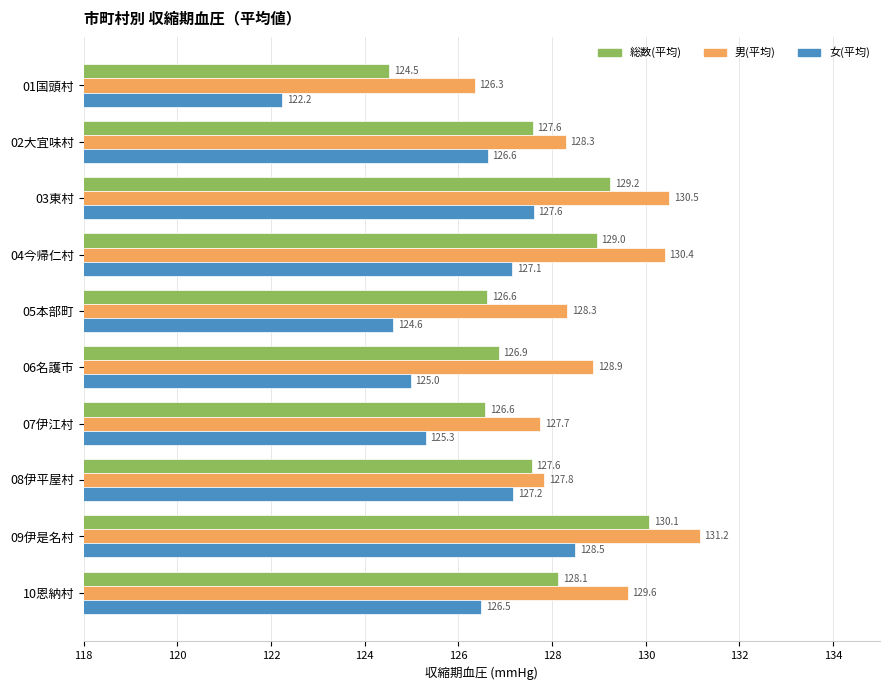

Rank the series by their maximum value, from highest to lowest.

男(平均), 総数(平均), 女(平均)